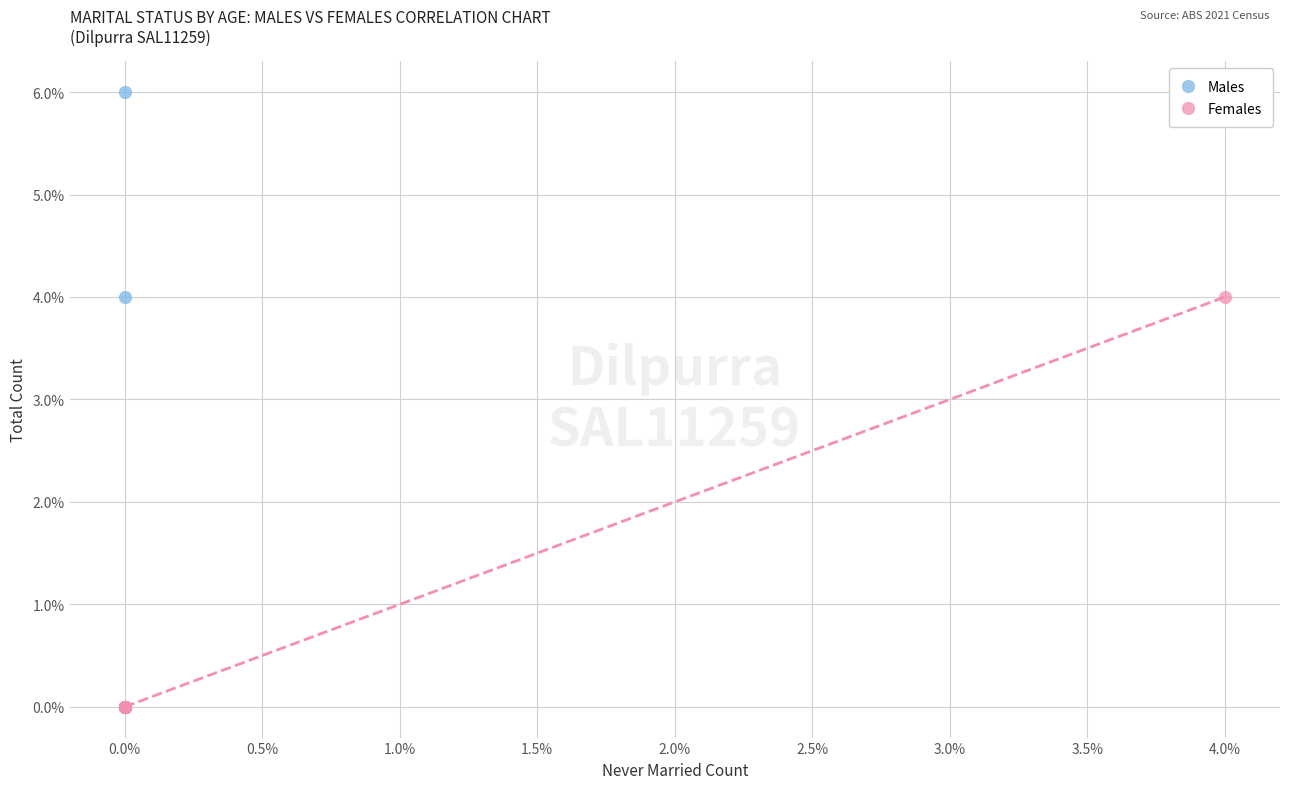

Which series has the widest spread of Y values?

Males